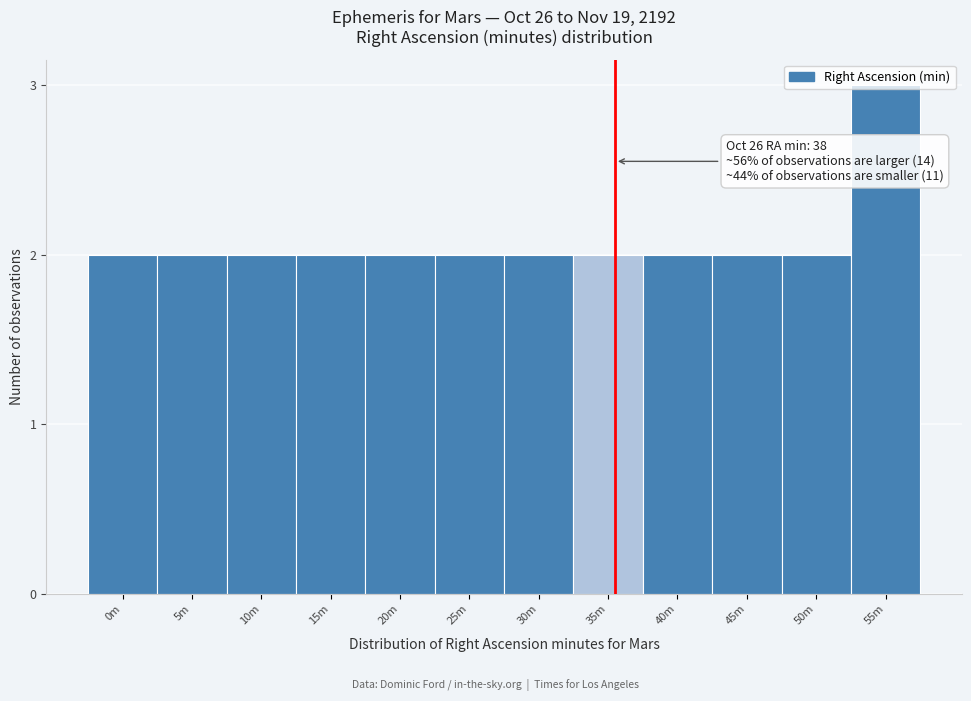

Approximately how many times larger is the value at 5m compared to 10m?

1.0